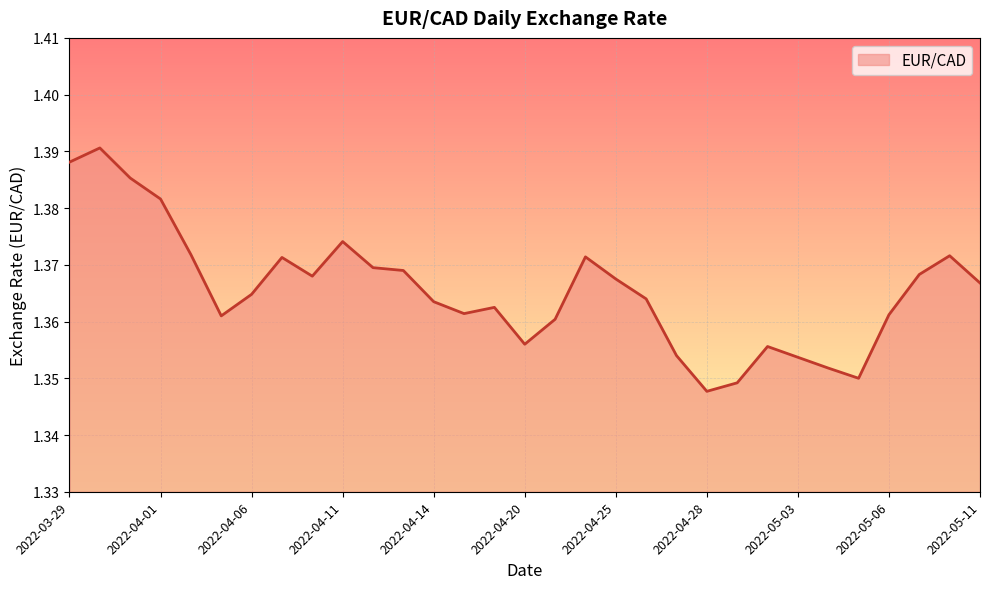

Does the chart have visible grid lines?

Yes